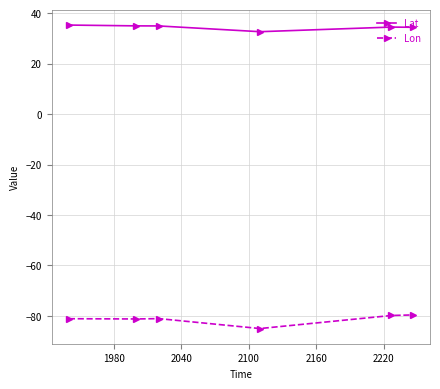

What is the value of the Lon point at the 6th from the left?

-79.6